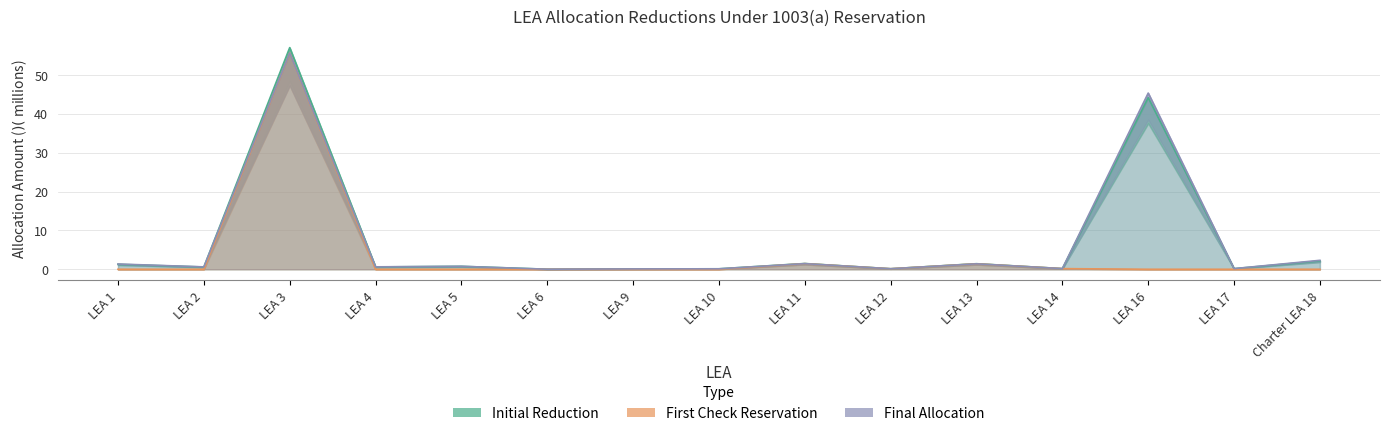

Where is Final Allocation nearest to the value 27?

LEA 16